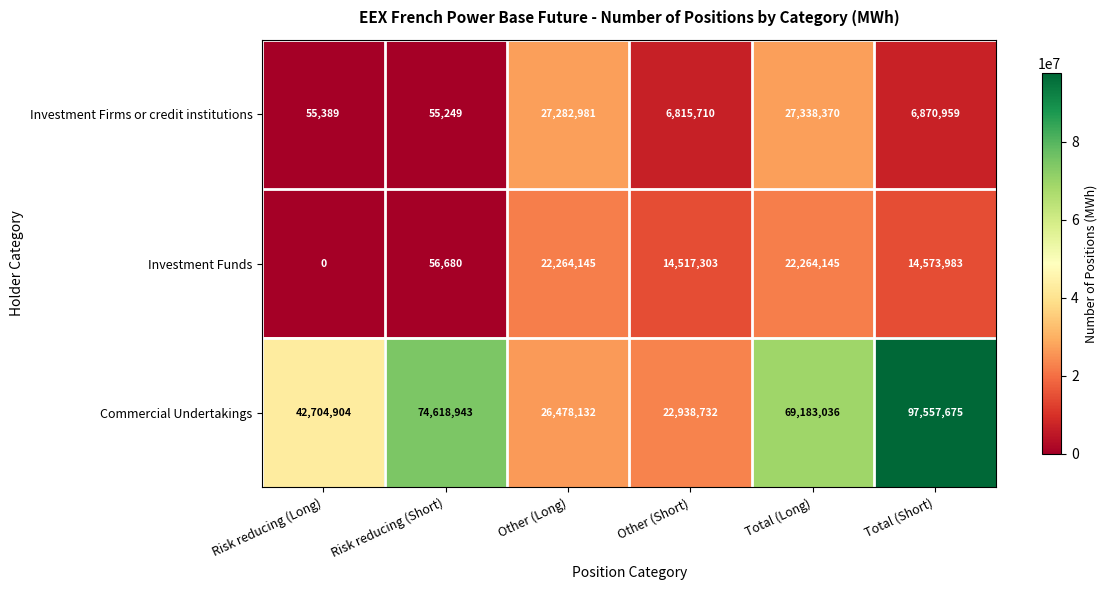

The value of Investment Funds at Risk reducing (Short) is 56680. True or false?

True